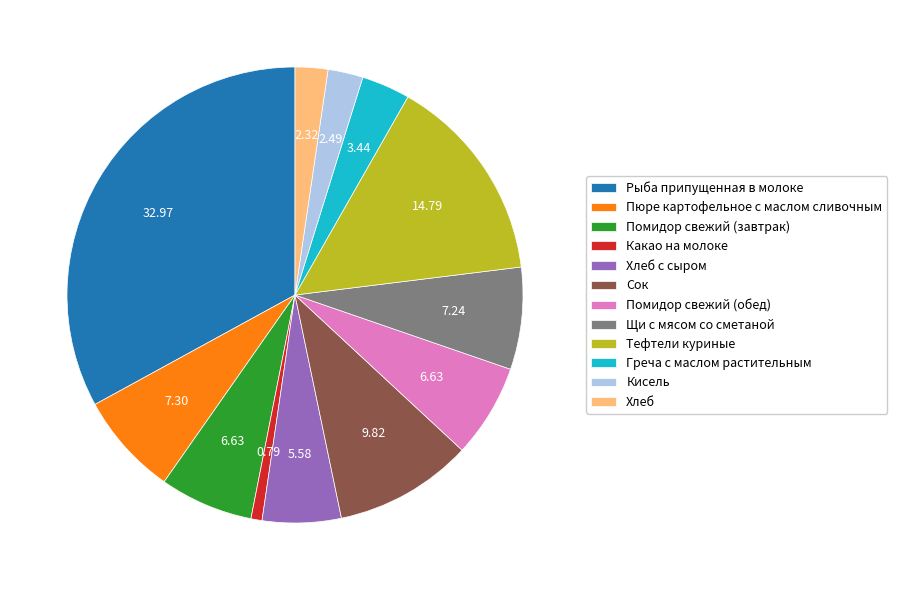

Which slice is the largest?

Рыба припущенная в молоке